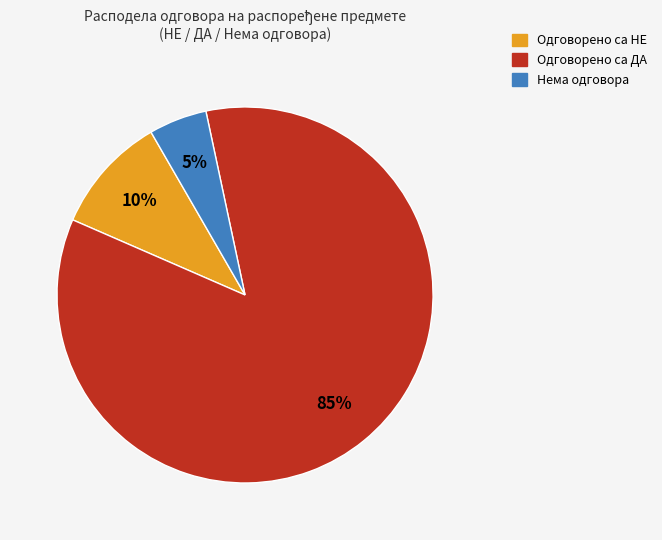

To the nearest percent, what percentage of the pie is Одговорено са ДА?

85%